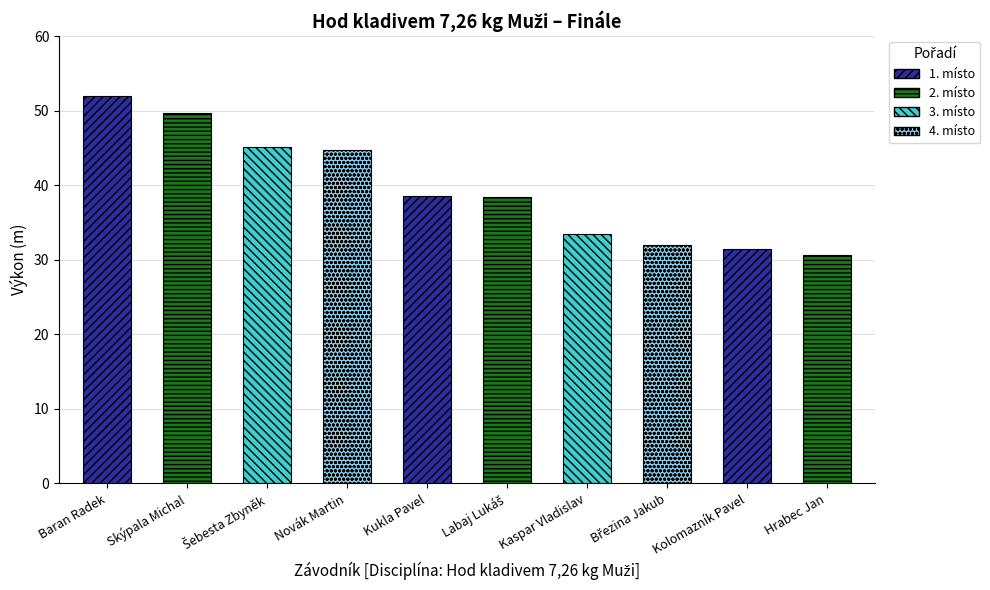

Rank the categories by value from lowest to highest.

Hrabec Jan, Kolomazník Pavel, Březina Jakub, Kaspar Vladislav, Labaj Lukáš, Kukla Pavel, Novák Martin, Šebesta Zbyněk, Skýpala Michal, Baran Radek